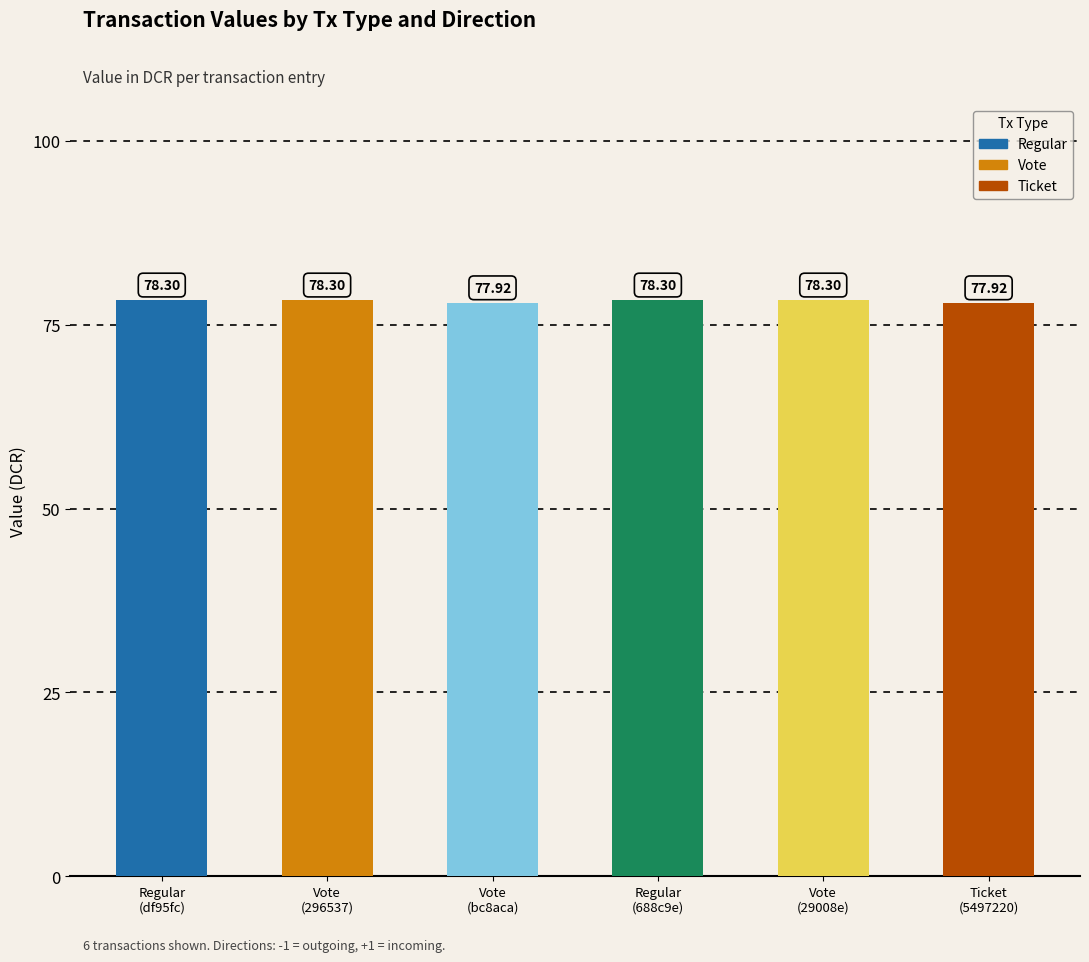

The chart shows a value of 78.3 at Regular
(df95fc). True or false?

True